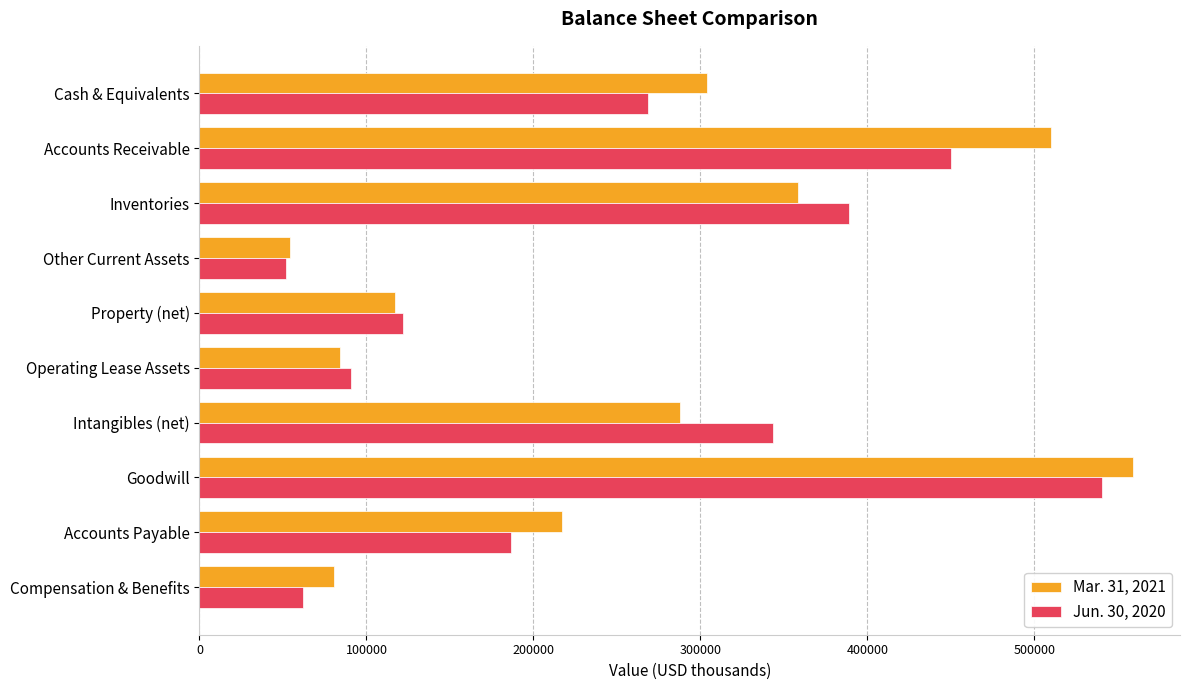

Rank the series by their average value, from lowest to highest.

Jun. 30, 2020, Mar. 31, 2021